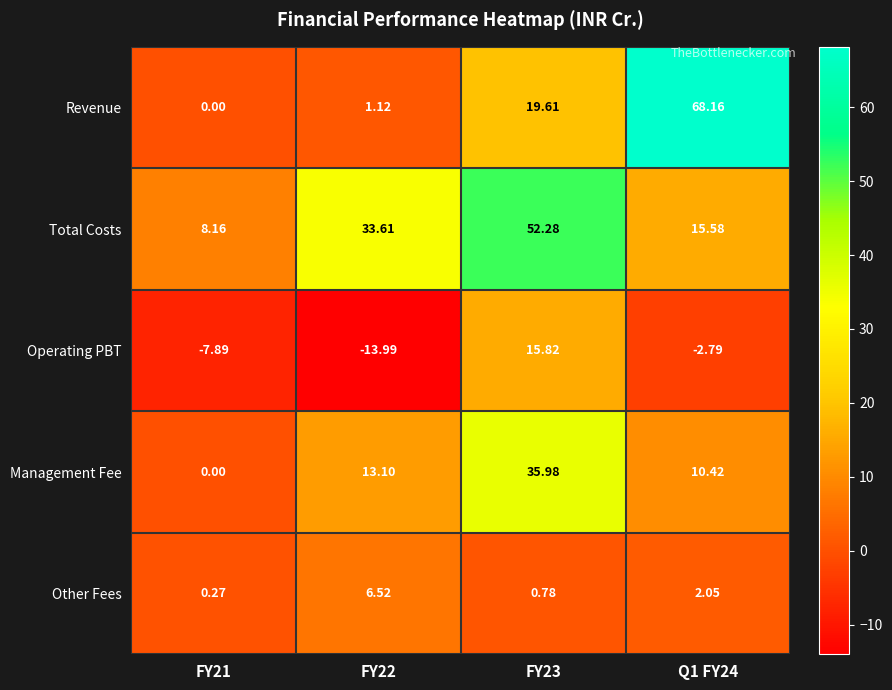

What is the total value across all series at Q1 FY24?

93.4